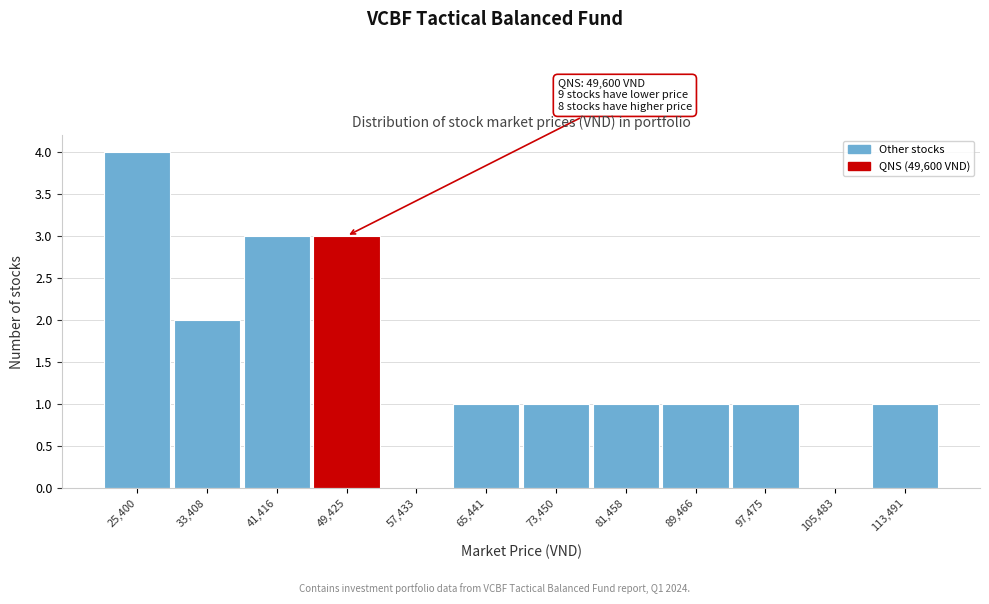

Reading left to right, transcribe all the data shown in this chart.

25,400=4	33,408=2	41,416=3	49,425=3	57,433=0	65,441=1	73,450=1	81,458=1	89,466=1	97,475=1	105,483=0	113,491=1